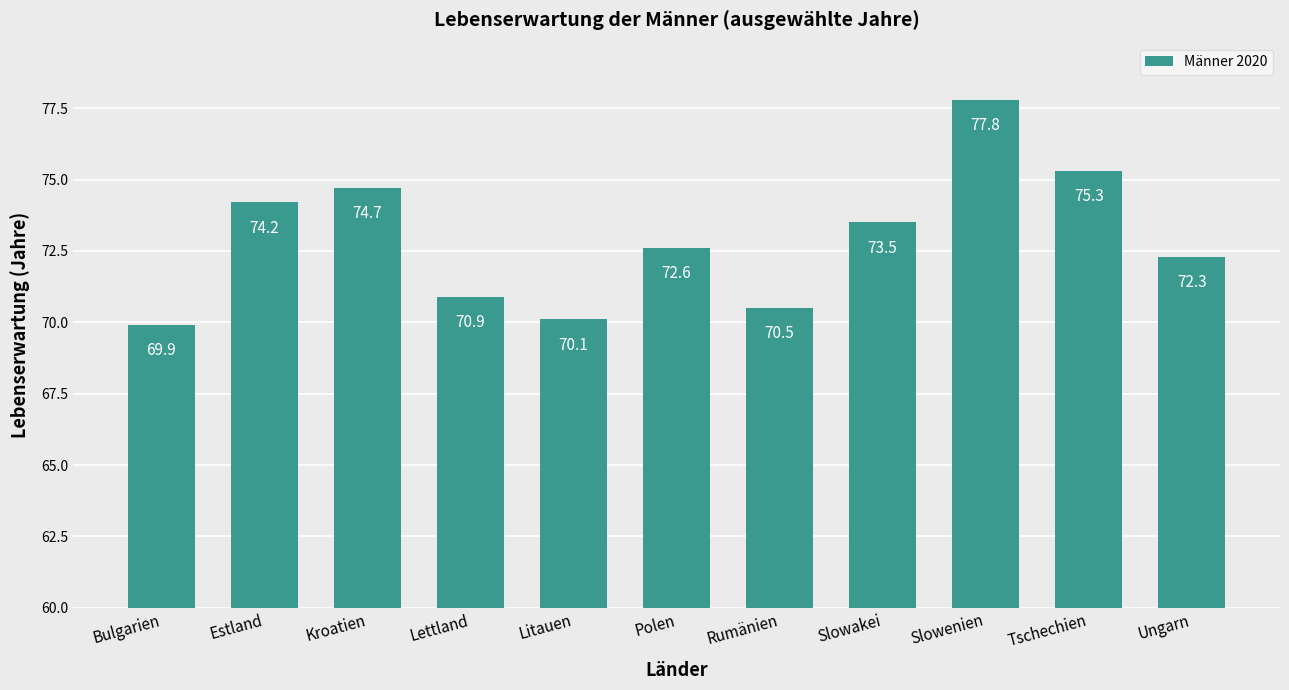

True or false: the data shows 70.1 at Litauen.

True